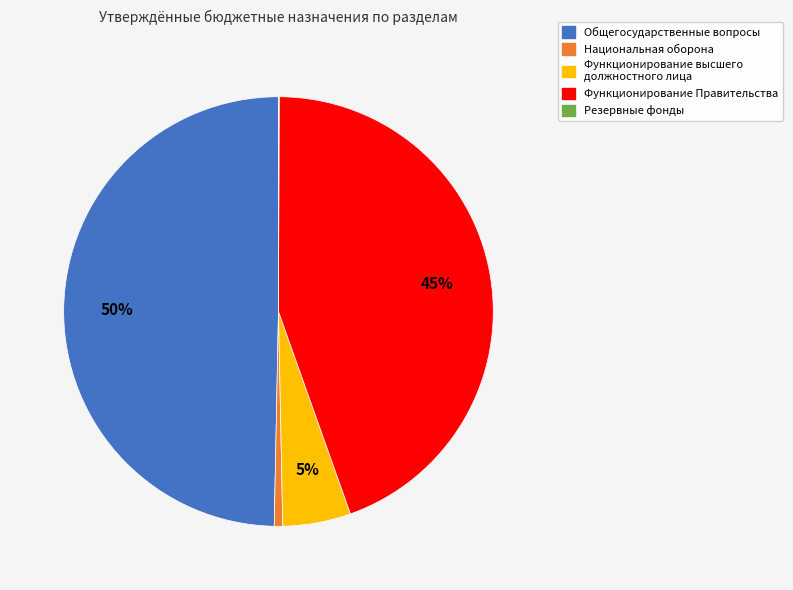

What percentage is the Функционирование Правительства slice, to the nearest percent?

45%